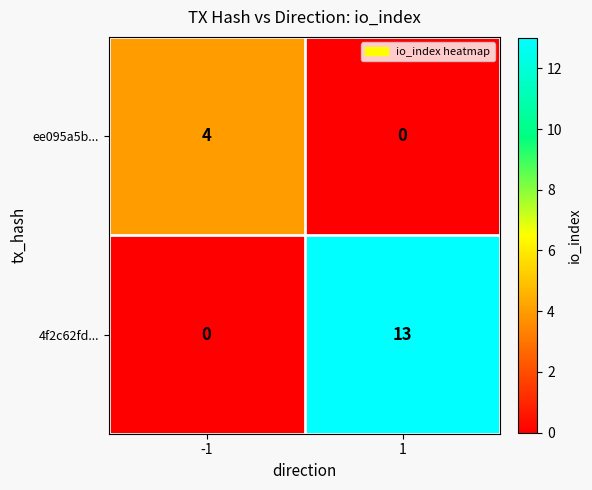

How many data points in ee095a5b... are less than 4?

1